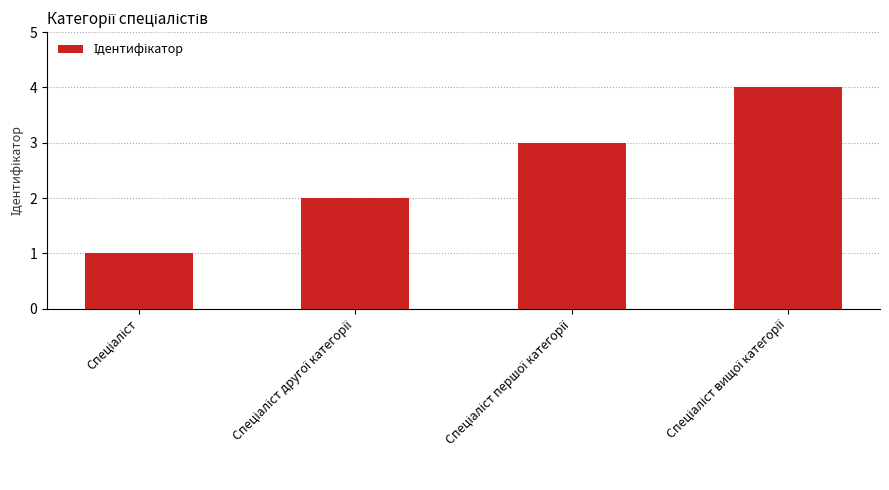

What is the difference between the maximum and minimum values?

3